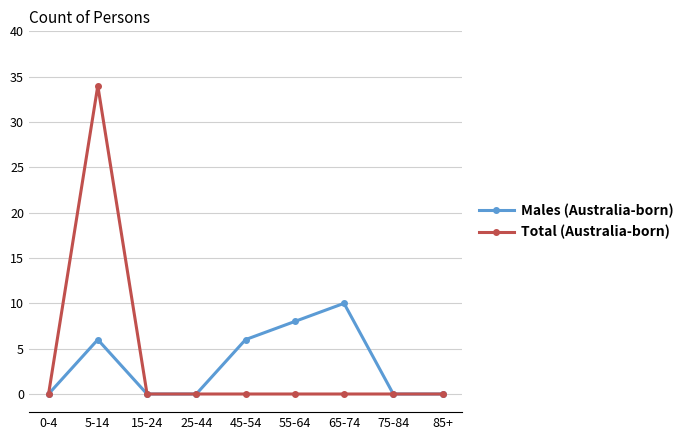

At which label does Males (Australia-born) reach its peak?

65-74